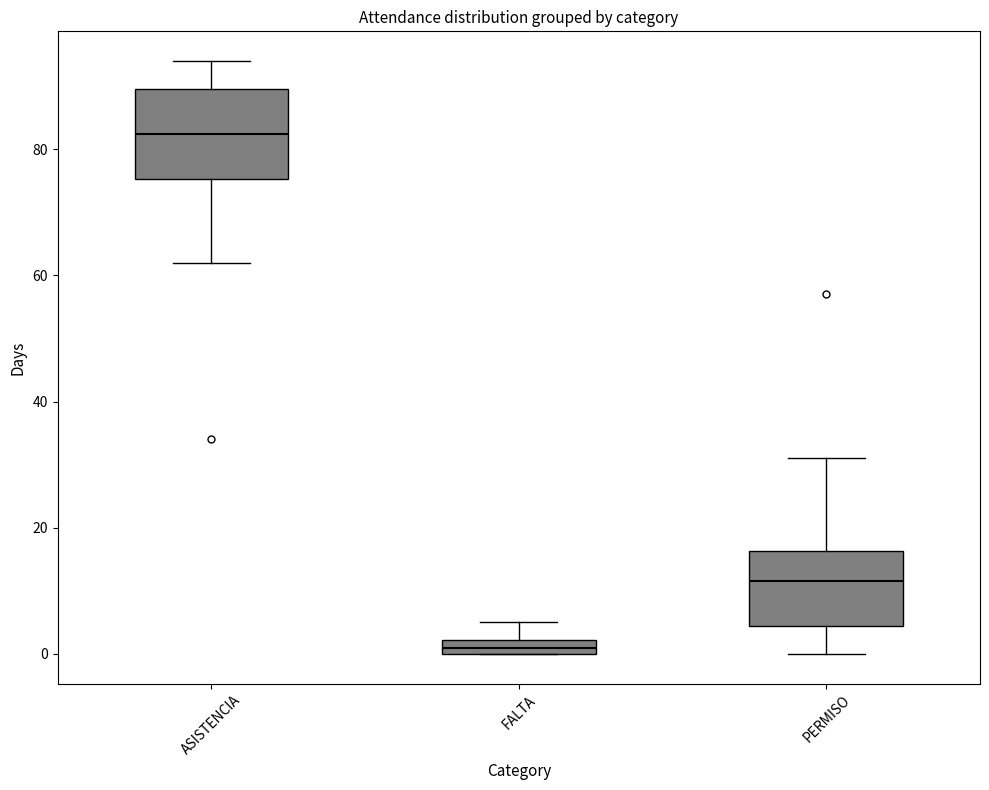

Which box's median line is the lowest?

FALTA